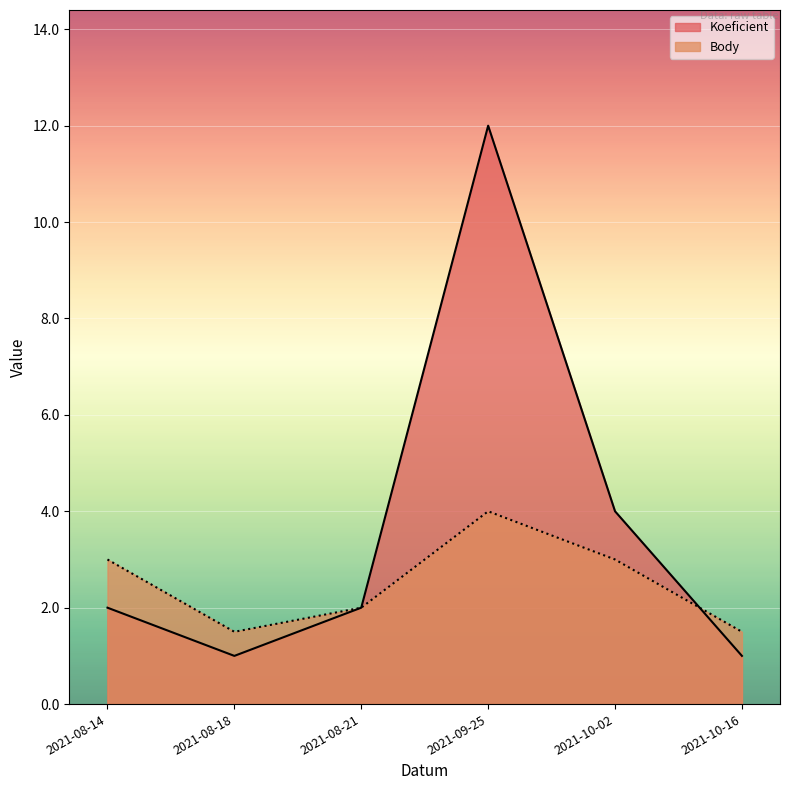

What position from the right is 2021-10-16?

1